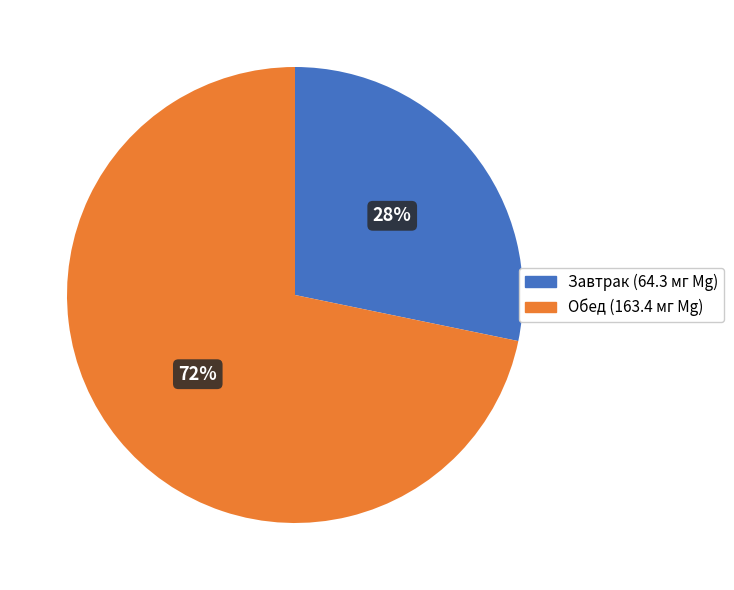

How many slices are in this pie chart?

2